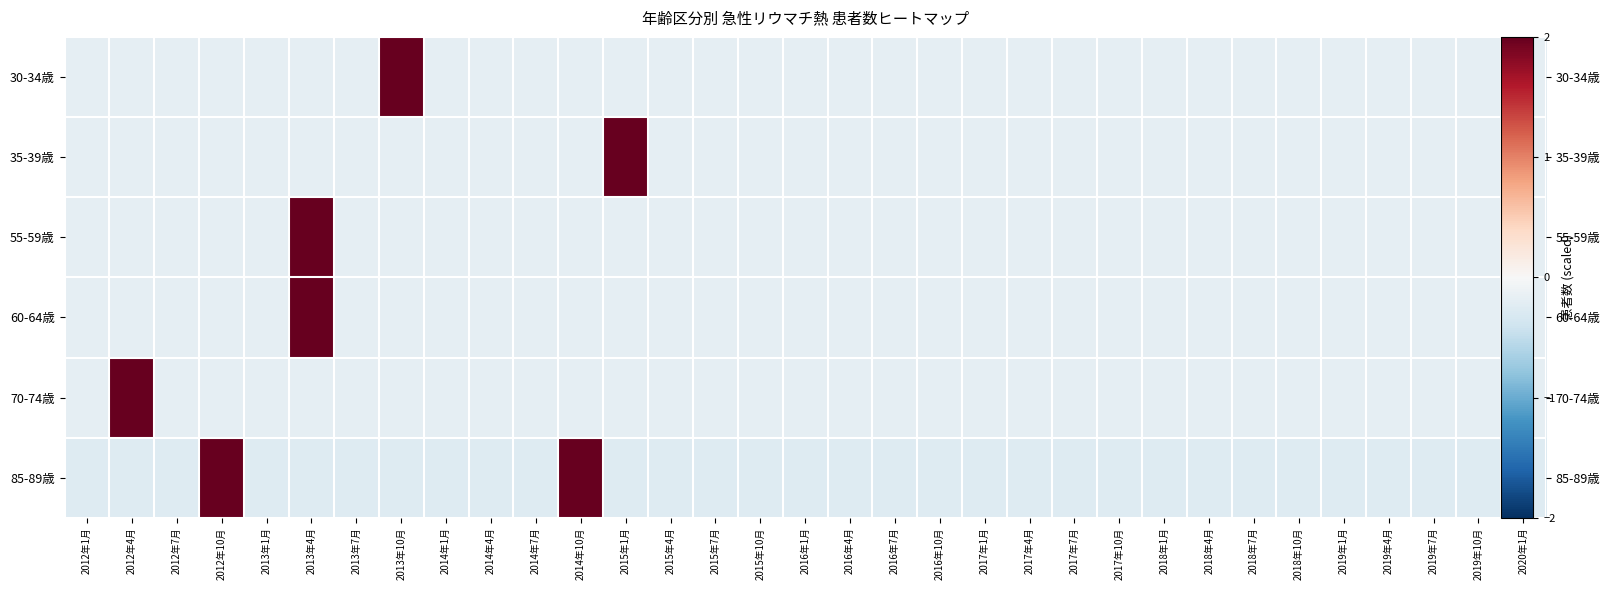

What is the smallest value displayed?

-0.3